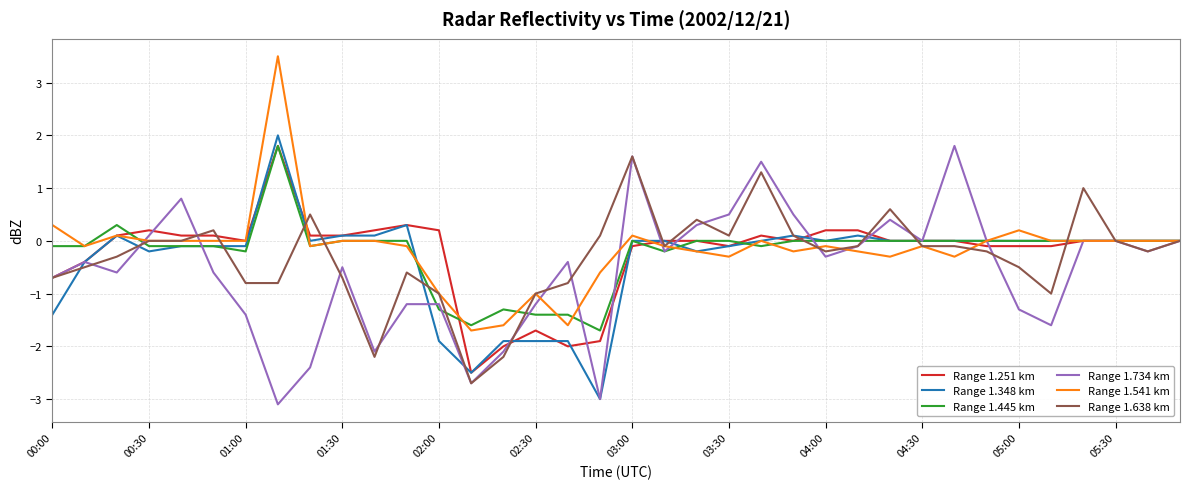

What is the maximum value shown in the chart?

3.5